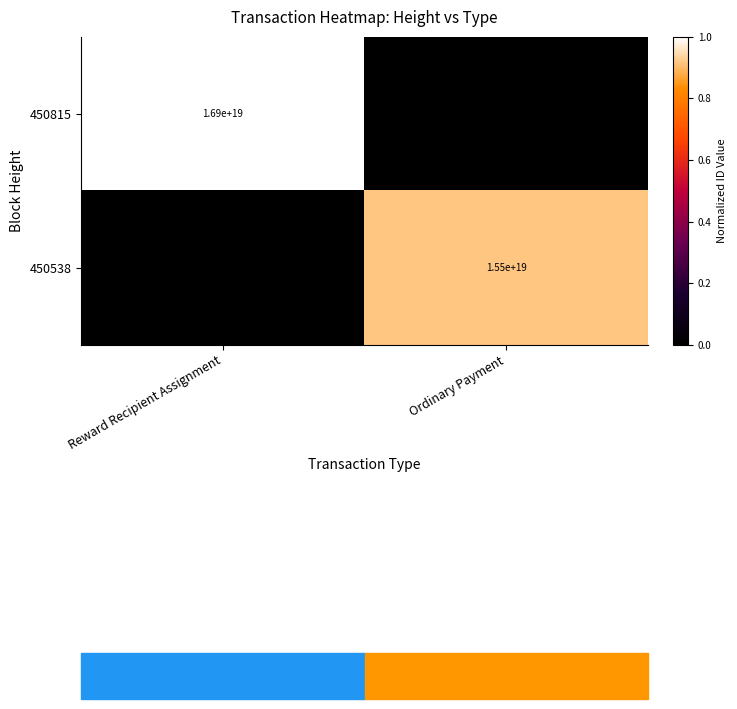

The 450538 series shows 21402522890685882368 at Ordinary Payment. True or false?

False